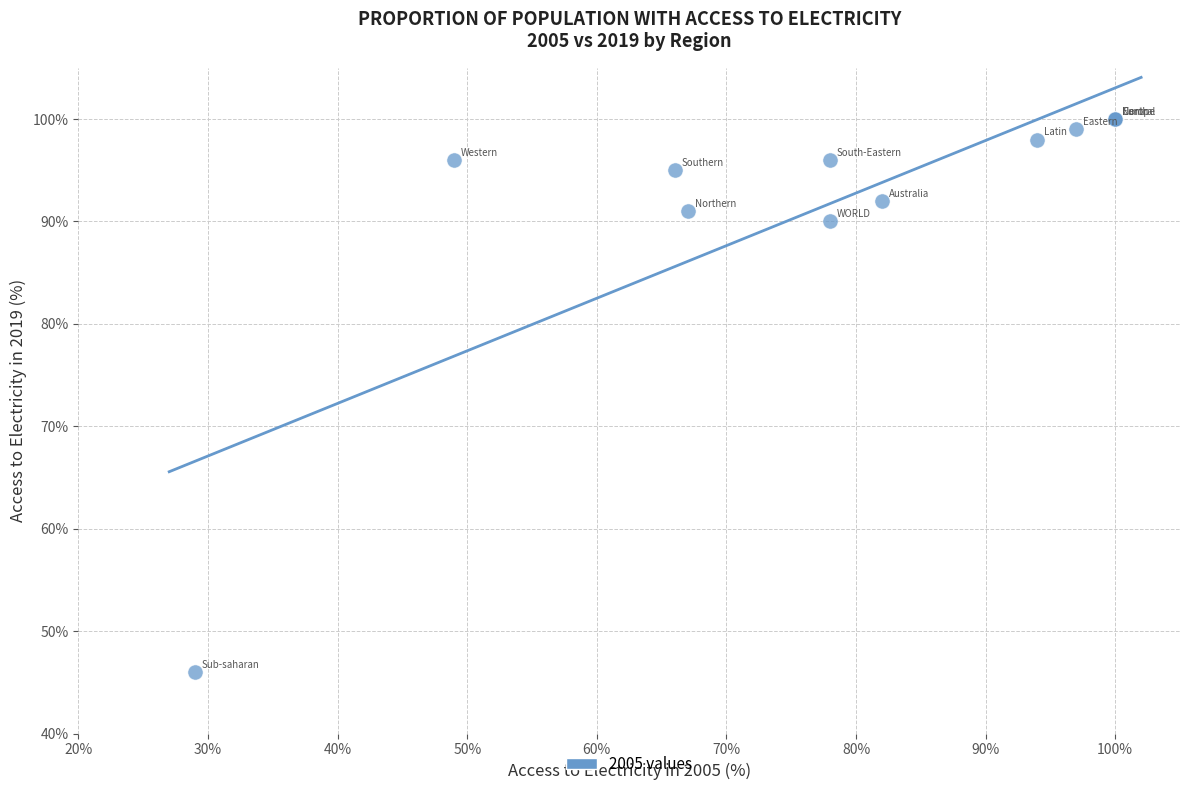

What Y value in the scatter plot is closest to 73?

90